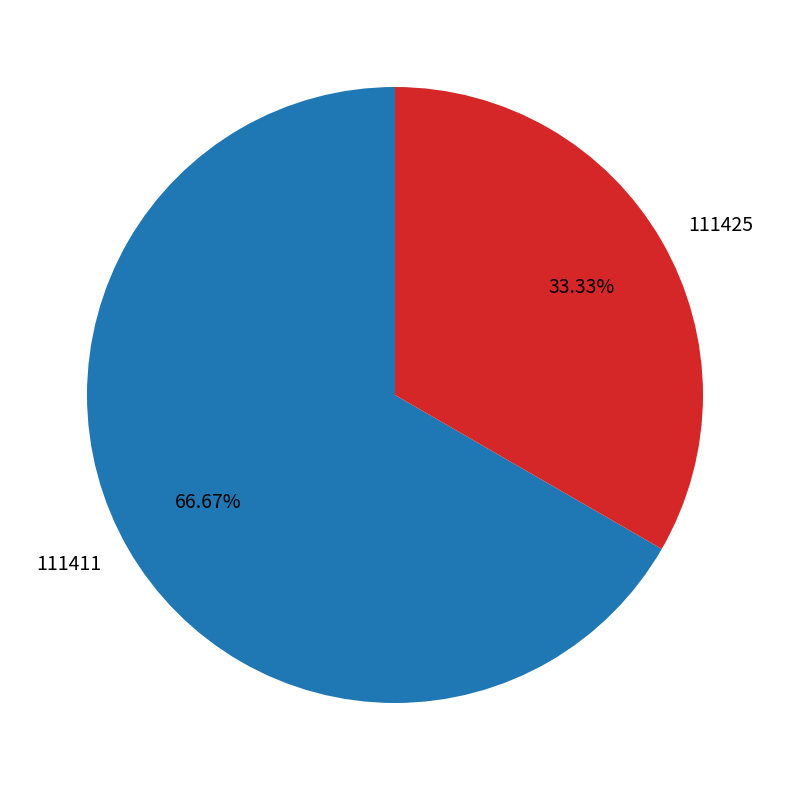

To the nearest percent, what portion does 111411 represent?

67%